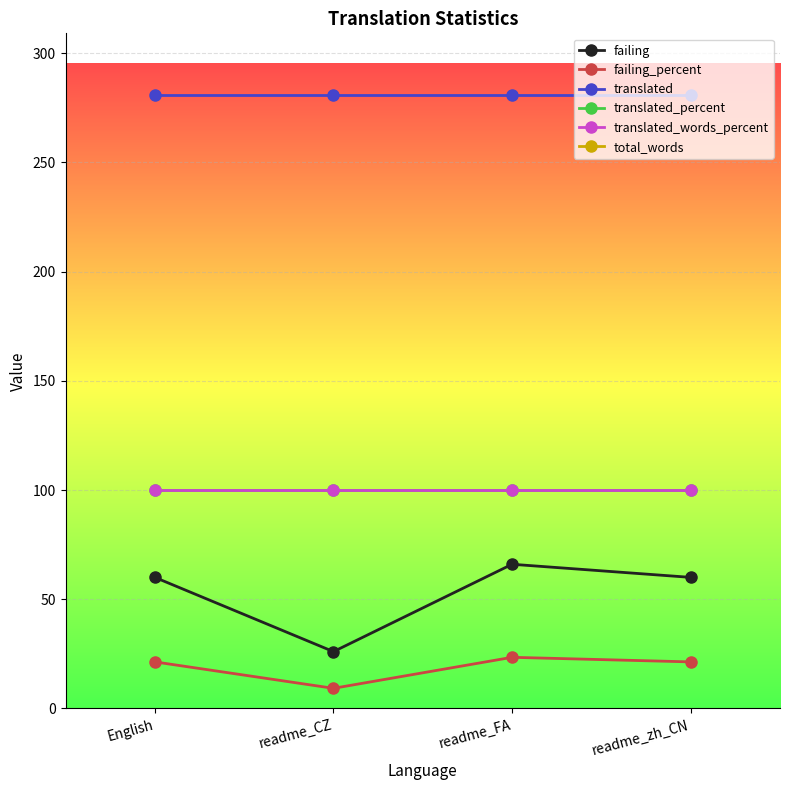

What position from the left is English?

1